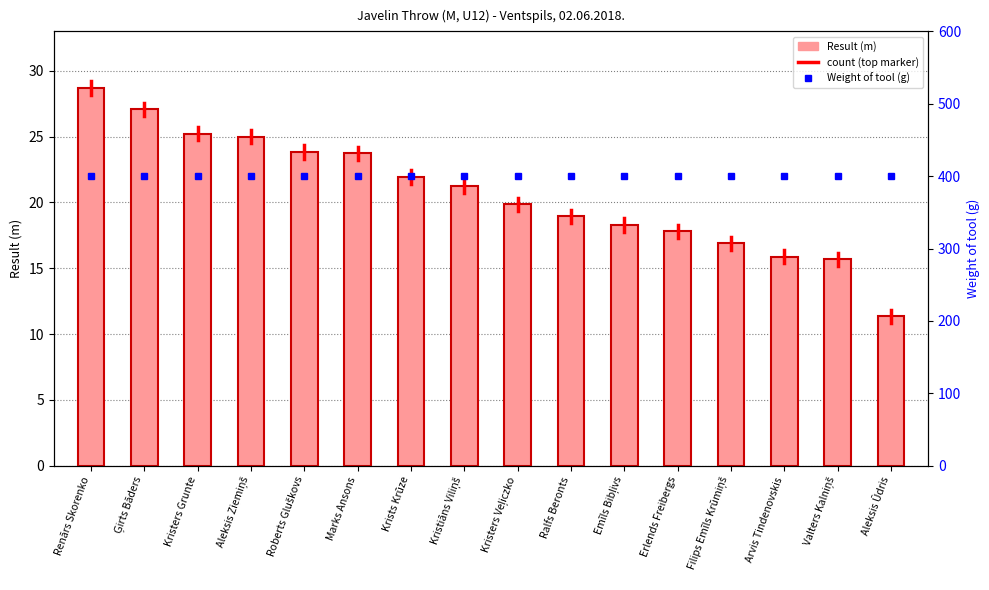

How many groups of bars are there?

16